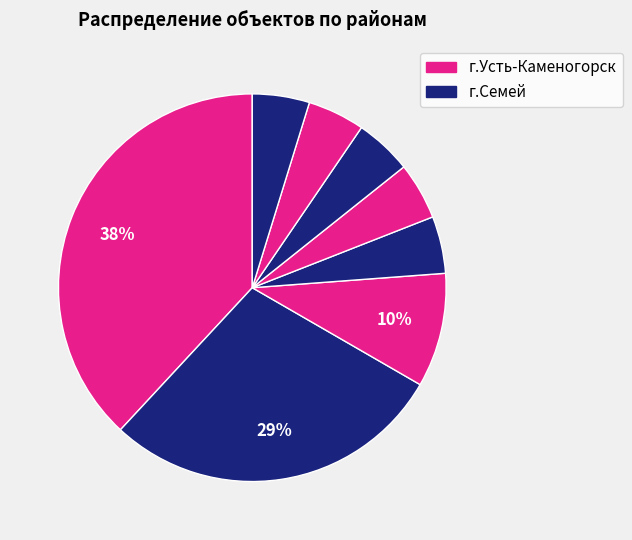

How many segments does this pie chart have?

8